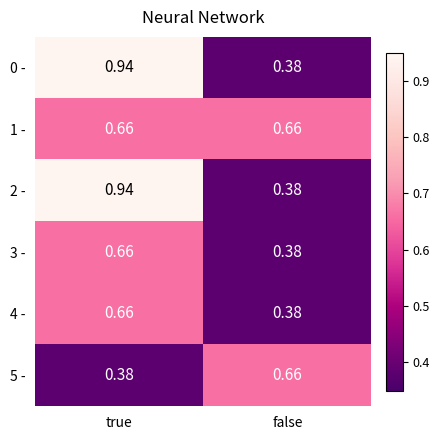

At which category does the chart reach its peak across all series?

true